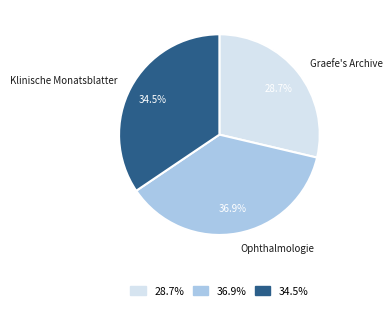

What percentage is NOT represented by Klinische Monatsblatter?

65.5%